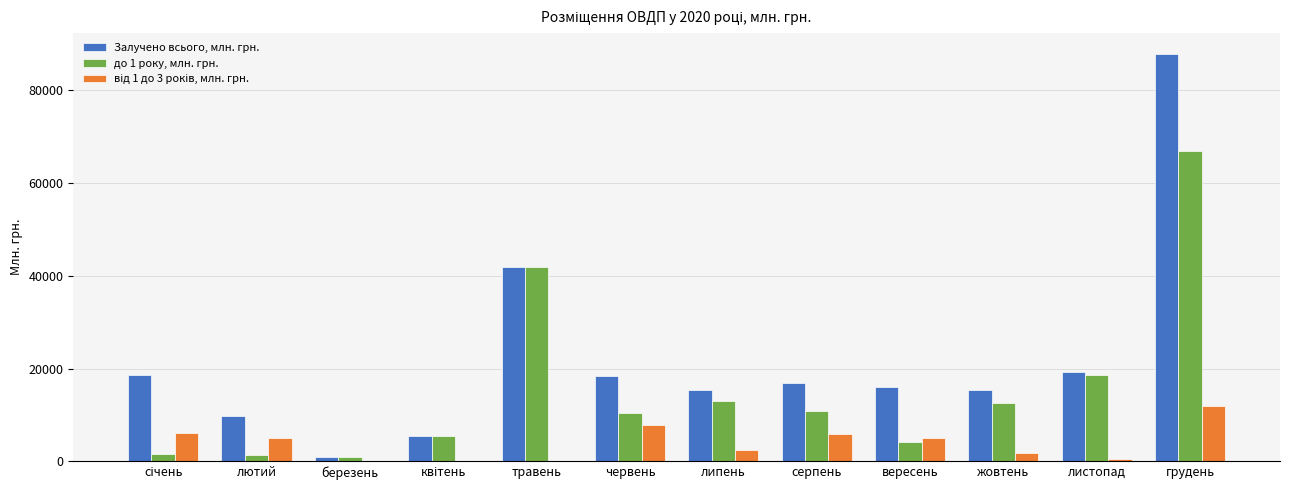

What is the average value of the до 1 року, млн. грн. series?

15621.0